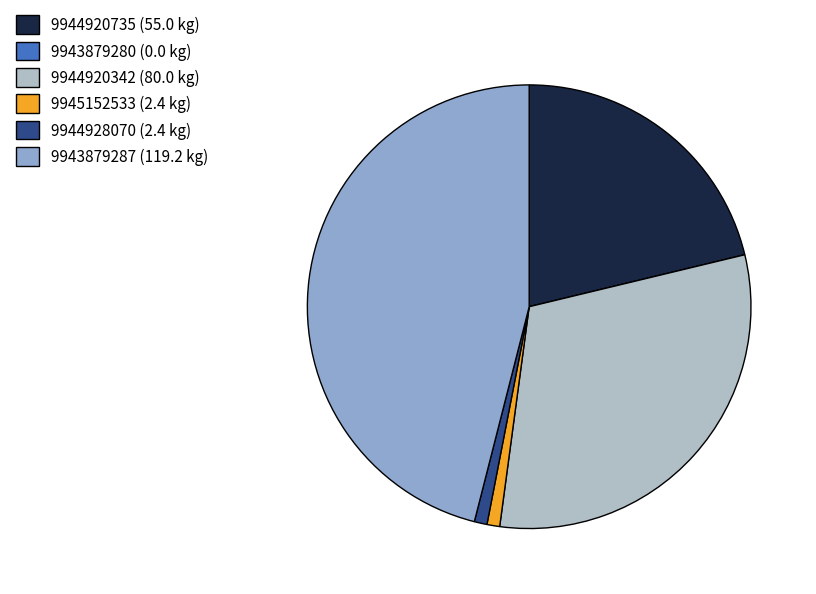

True or false: 9945152533 (2.4 kg) accounts for 10% of the total.

False